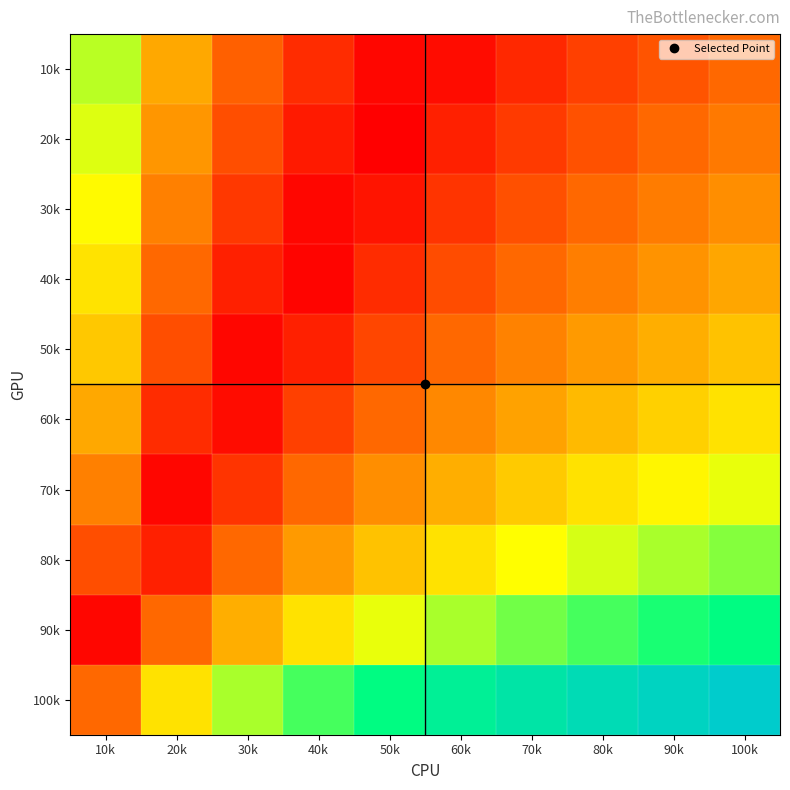

Reading left to right, transcribe all the data shown in this chart.

10k: 10k=0.6	20k=0.3	30k=0.2	40k=0.1	50k=0.0	60k=0.0	70k=0.1	80k=0.1	90k=0.2	100k=0.2
20k: 10k=0.5	20k=0.3	30k=0.2	40k=0.1	50k=0.0	60k=0.1	70k=0.1	80k=0.2	90k=0.2	100k=0.2
30k: 10k=0.5	20k=0.3	30k=0.1	40k=0.0	50k=0.0	60k=0.1	70k=0.2	80k=0.2	90k=0.2	100k=0.3
40k: 10k=0.4	20k=0.2	30k=0.1	40k=0.0	50k=0.1	60k=0.2	70k=0.2	80k=0.2	90k=0.3	100k=0.3
50k: 10k=0.4	20k=0.2	30k=0.0	40k=0.1	50k=0.1	60k=0.2	70k=0.3	80k=0.3	90k=0.3	100k=0.4
60k: 10k=0.3	20k=0.1	30k=0.0	40k=0.1	50k=0.2	60k=0.3	70k=0.3	80k=0.4	90k=0.4	100k=0.4
70k: 10k=0.3	20k=0.0	30k=0.1	40k=0.2	50k=0.3	60k=0.3	70k=0.4	80k=0.4	90k=0.5	100k=0.5
80k: 10k=0.2	20k=0.1	30k=0.2	40k=0.3	50k=0.4	60k=0.4	70k=0.5	80k=0.5	90k=0.6	100k=0.6
90k: 10k=0.0	20k=0.2	30k=0.3	40k=0.4	50k=0.5	60k=0.6	70k=0.6	80k=0.7	90k=0.7	100k=0.8
100k: 10k=0.2	20k=0.4	30k=0.6	40k=0.7	50k=0.8	60k=0.8	70k=0.9	80k=0.9	90k=1.0	100k=1.0